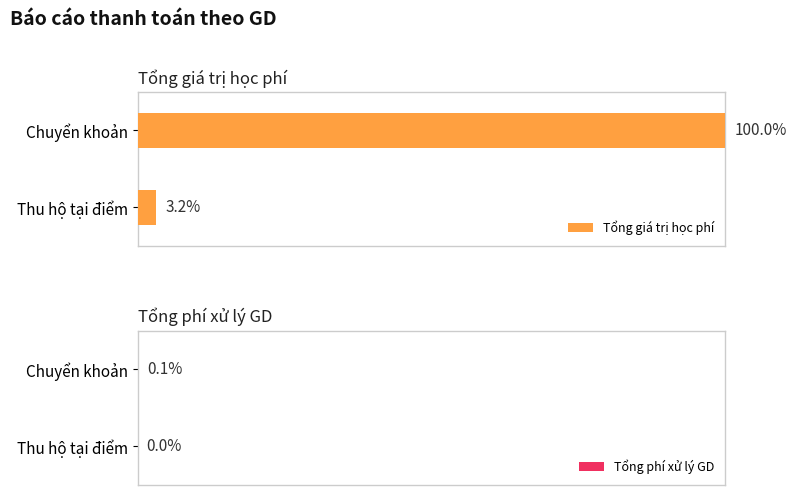

Reading right to left, transcribe all the data shown in this chart.

Tổng giá trị học phí: 100.0	3.2
Tổng phí xử lý GD: 0.1	0.0